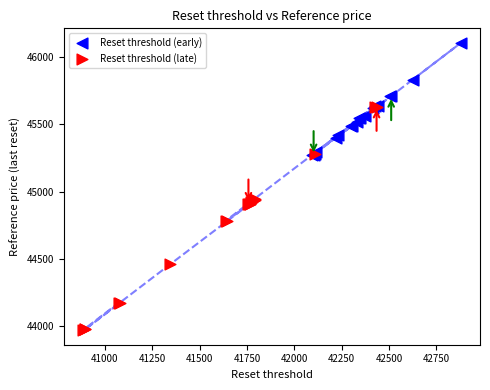

Which series contains the highest Y value?

Reset threshold (early)